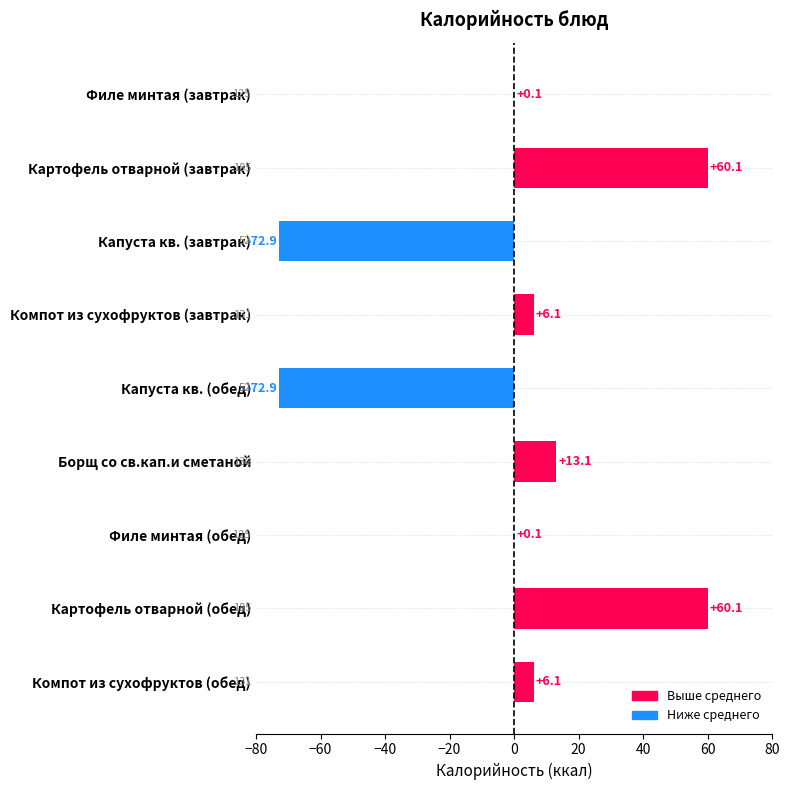

The value at Картофель отварной (завтрак) is 60.1. True or false?

True